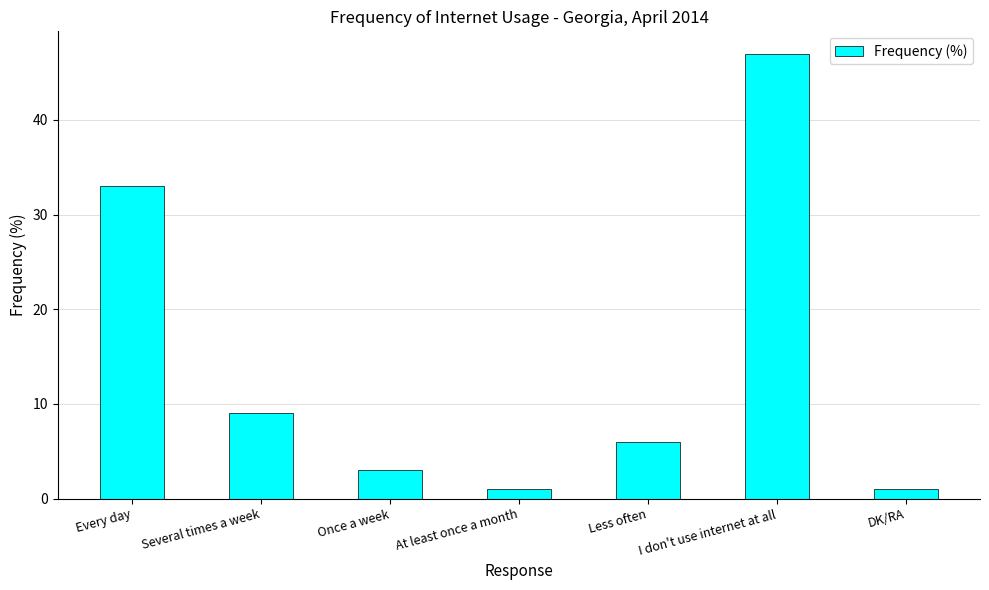

At which category does the chart reach its peak across all series?

I don't use internet at all